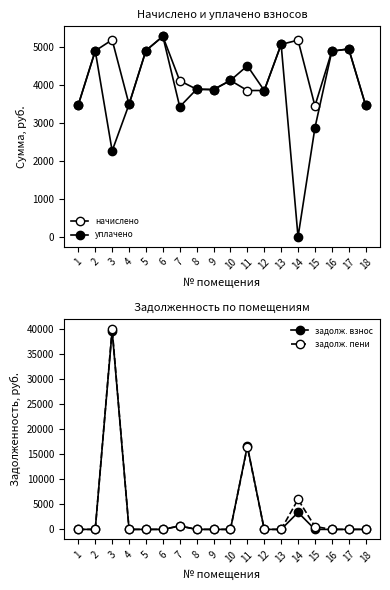

What are all the series names shown in the legend?

начислено, уплачено, задолж. взнос, задолж. пени